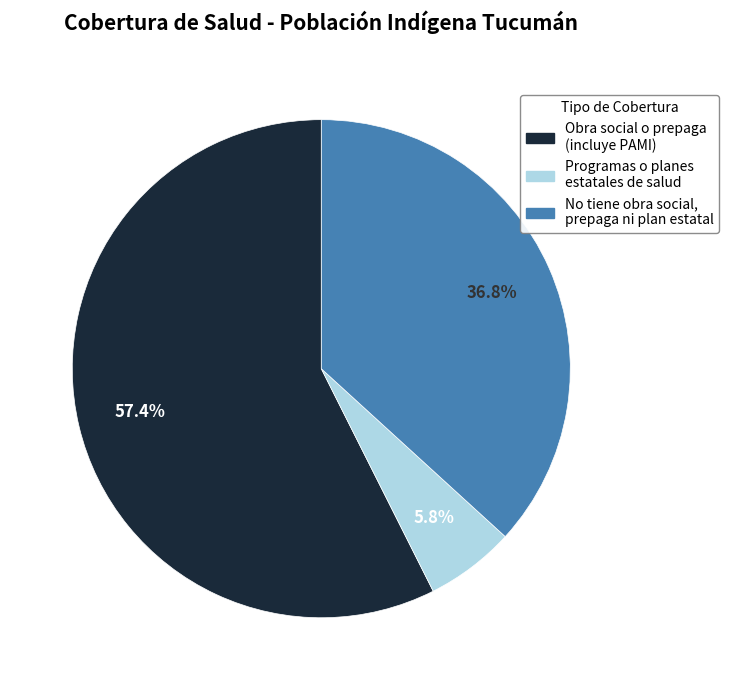

Does Obra social o prepaga (incluye PAMI) represent more than half of the total?

Yes